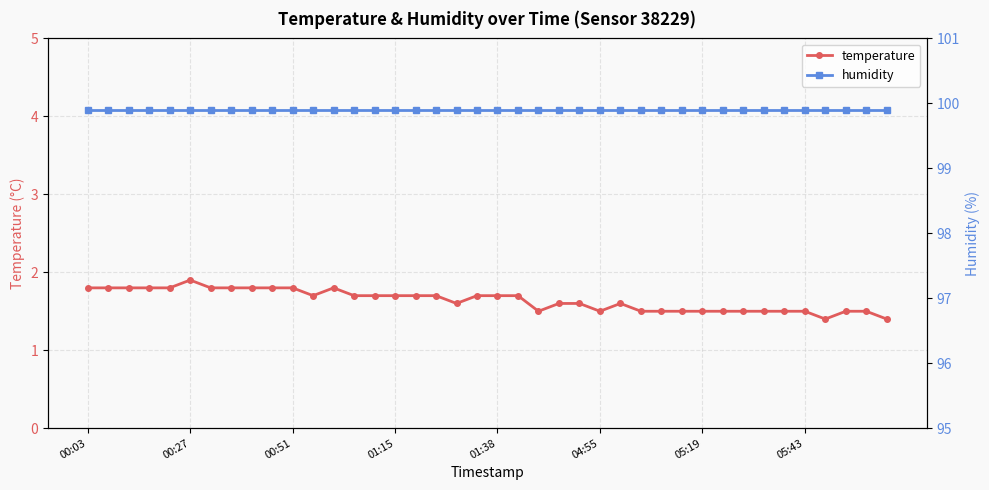

List the series in order of their overall mean, highest first.

humidity, temperature